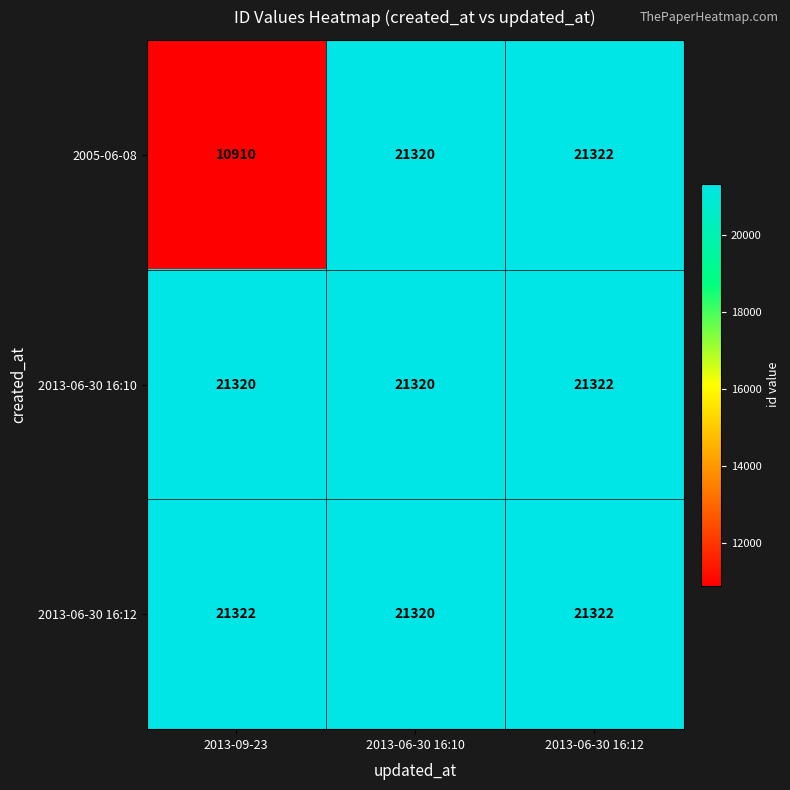

How many distinct data groups are displayed?

3